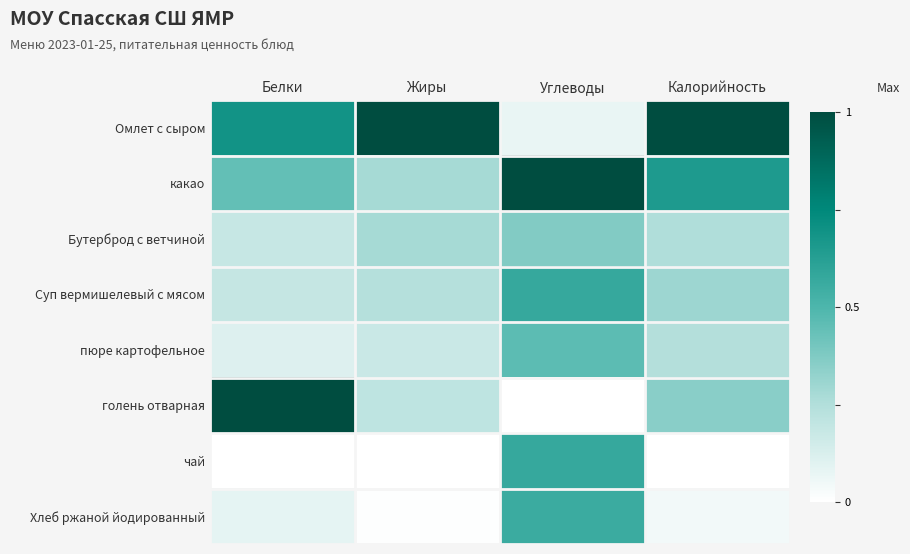

Reading left to right, transcribe all the data shown in this chart.

Омлет с сыром: Белки=0.7	Жиры=1.0	Углеводы=0.1	Калорийность=1.0
какао: Белки=0.4	Жиры=0.3	Углеводы=1.0	Калорийность=0.7
Бутерброд с ветчиной: Белки=0.2	Жиры=0.3	Углеводы=0.4	Калорийность=0.3
Суп вермишелевый с мясом: Белки=0.2	Жиры=0.2	Углеводы=0.6	Калорийность=0.3
пюре картофельное: Белки=0.1	Жиры=0.2	Углеводы=0.5	Калорийность=0.2
голень отварная: Белки=1.0	Жиры=0.2	Углеводы=0.0	Калорийность=0.3
чай: Белки=0.0	Жиры=0.0	Углеводы=0.6	Калорийность=0.0
Хлеб ржаной йодированный: Белки=0.1	Жиры=0.0	Углеводы=0.6	Калорийность=0.0